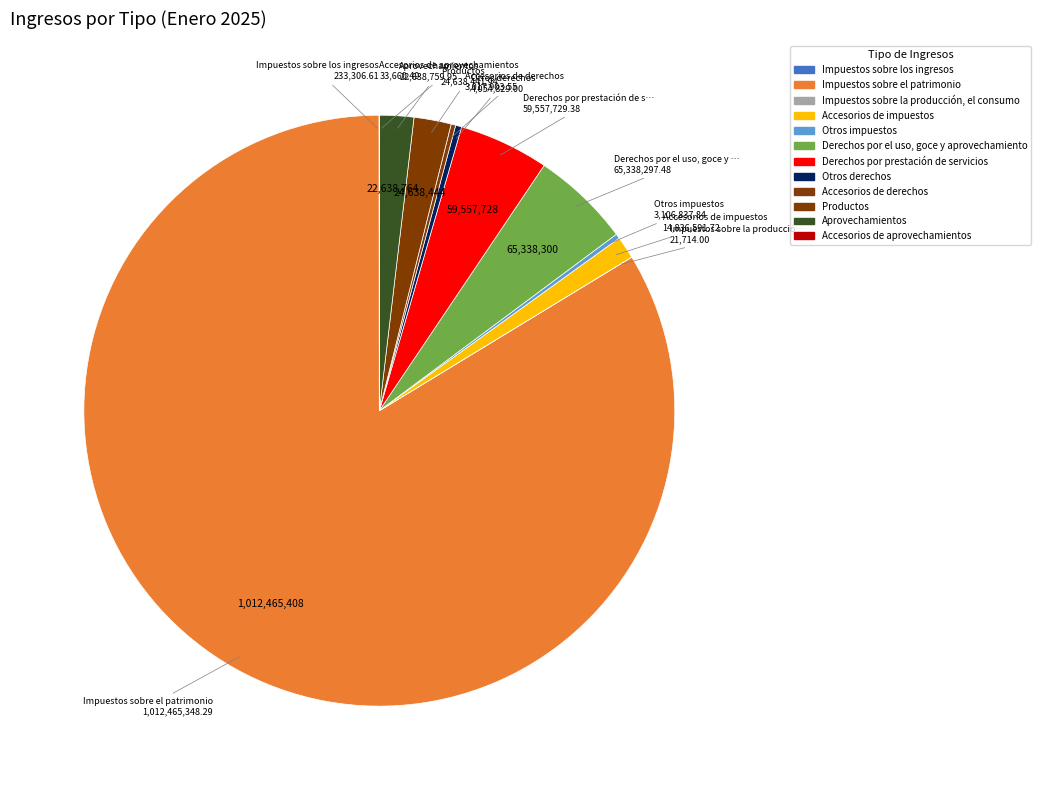

The Derechos por prestación de servicios slice represents 14% of the pie. True or false?

False